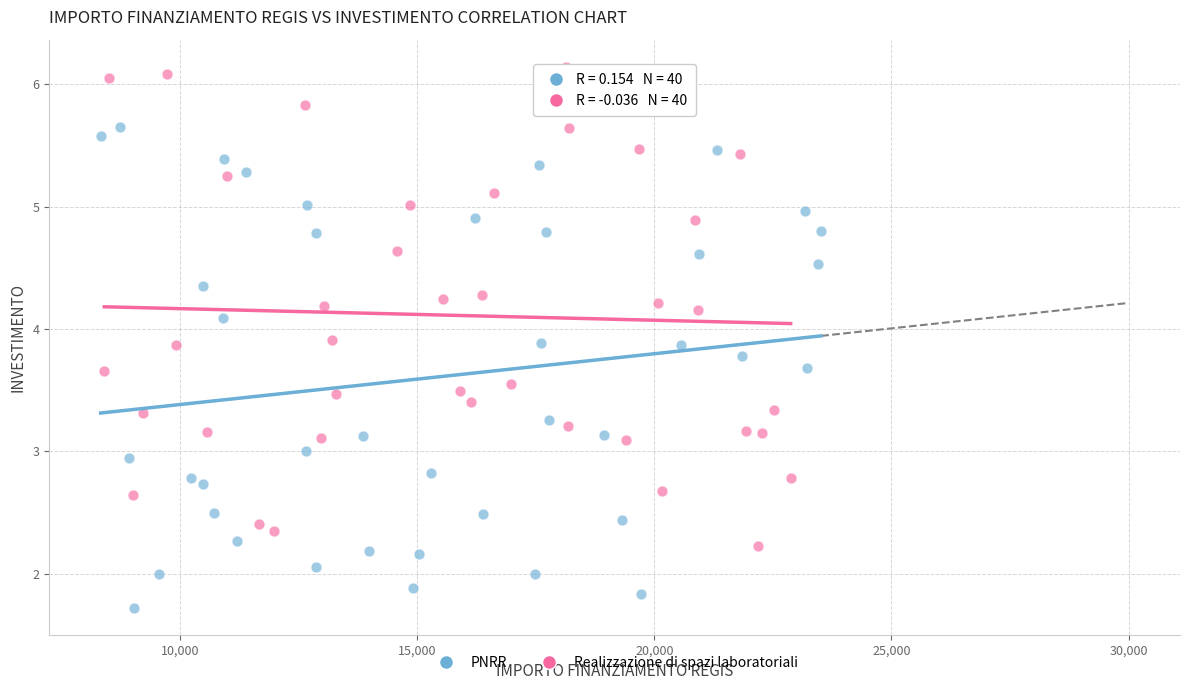

Which series reaches the minimum Y coordinate?

PNRR